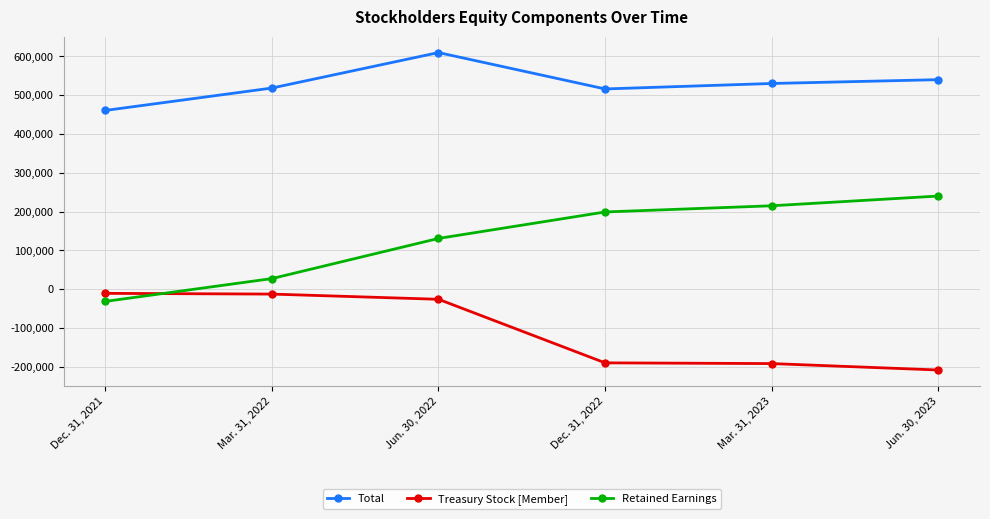

How many distinct data groups are displayed?

3